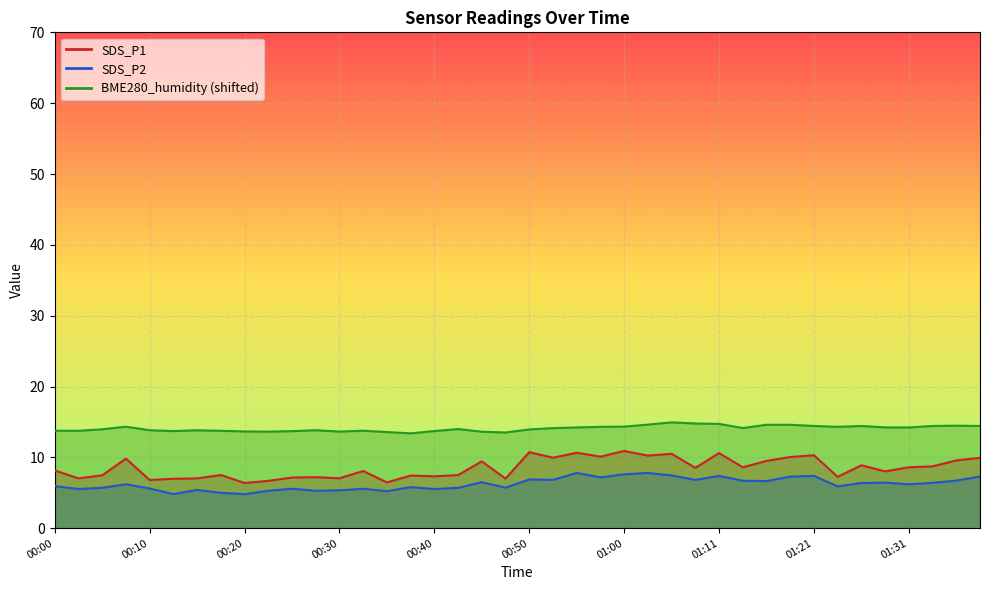

Which label corresponds to the largest value in the chart?

01:05